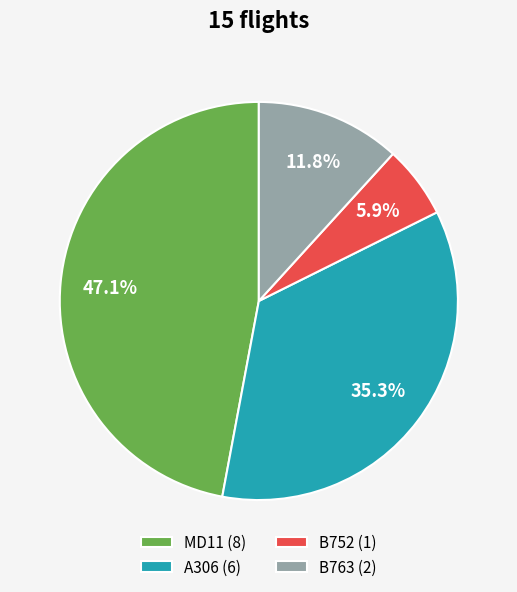

Does any single category account for the majority?

No